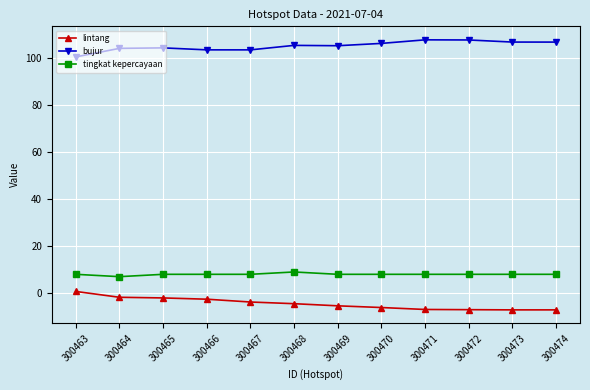

True or false: bujur and tingkat kepercayaan cross at least once.

False